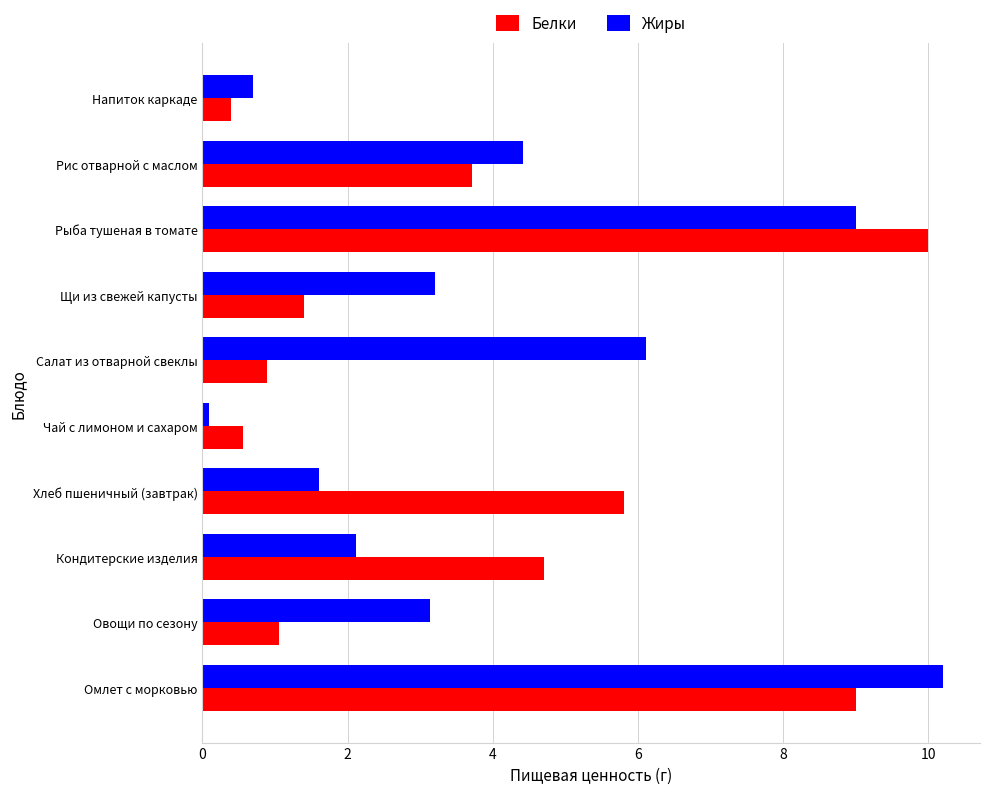

What is the average value of the Жиры series?

4.1